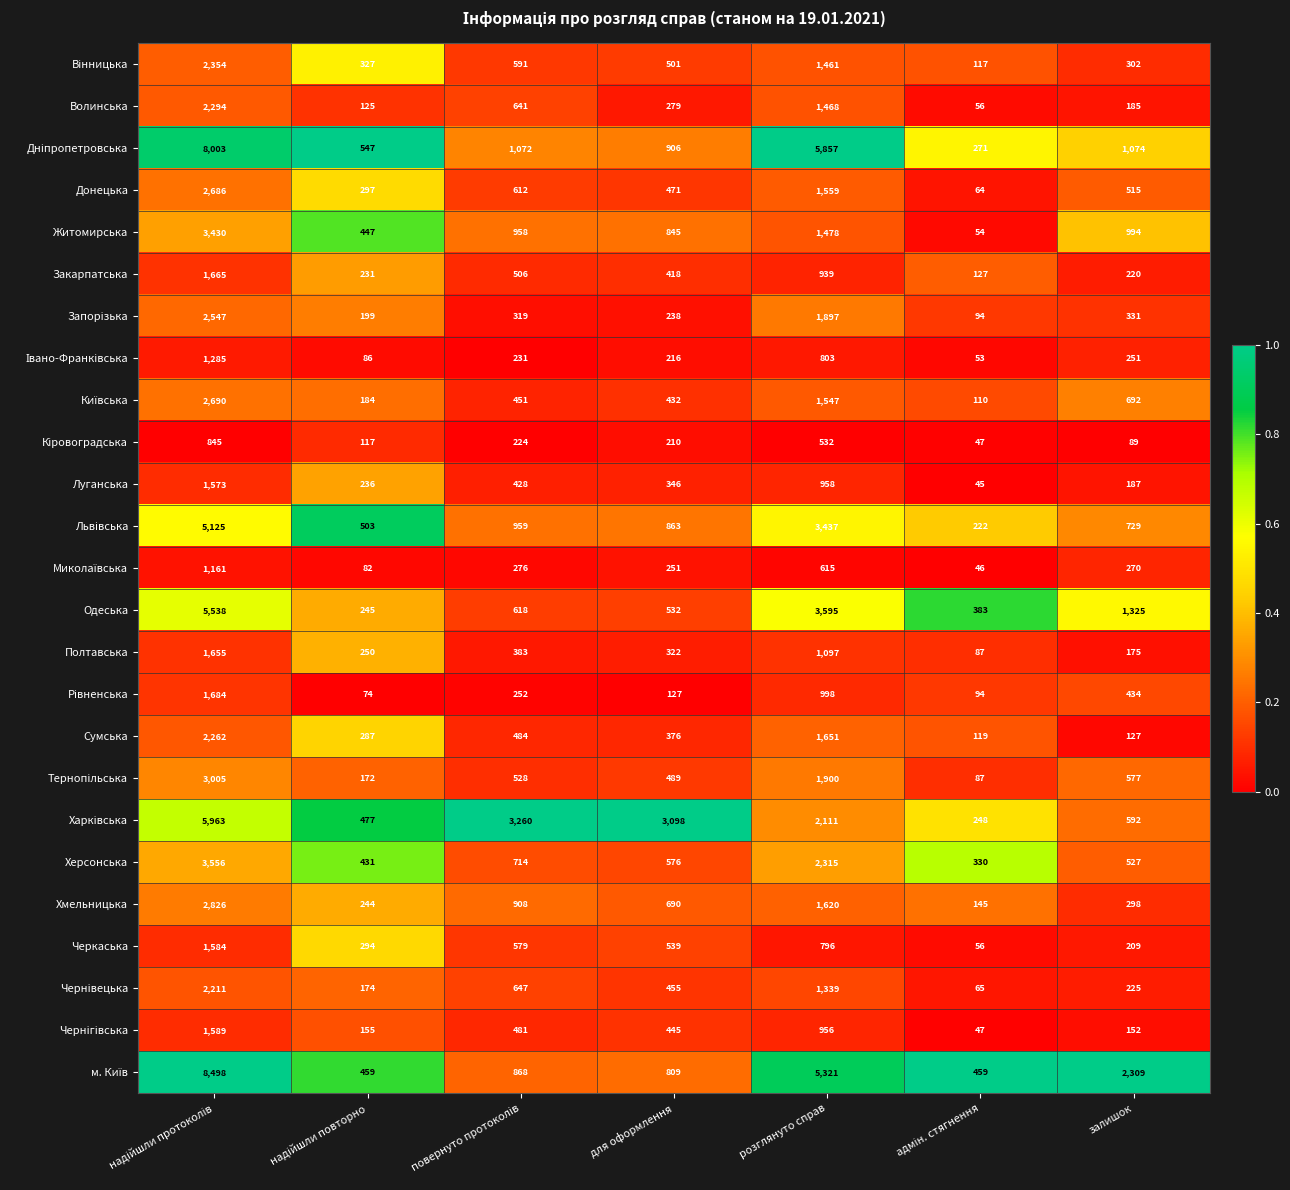

At how many categories does at least one series exceed 1247?

5